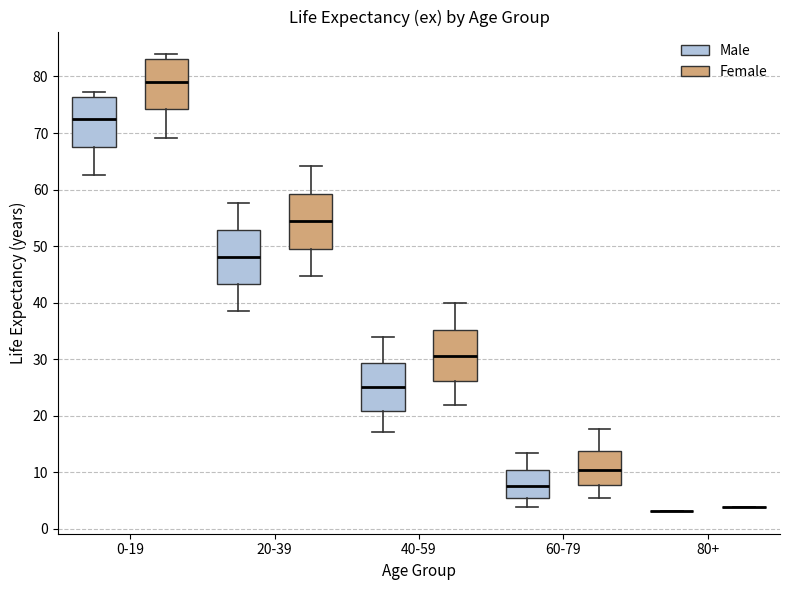

Reading left to right, read every box against the y-axis: the position of its median line, the range the box covers, and the ends of its whiskers. The values are not printed on the chart, so give them approximately, as read against the axis.

0-19 (Male): median 73, box 68 to 76, whiskers 63 to 77
0-19 (Female): median 79, box 74 to 83, whiskers 69 to 84
20-39 (Male): median 48, box 43 to 53, whiskers 39 to 58
20-39 (Female): median 54, box 50 to 59, whiskers 45 to 64
40-59 (Male): median 25, box 21 to 29, whiskers 17 to 34
40-59 (Female): median 31, box 26 to 35, whiskers 22 to 40
60-79 (Male): median 8, box 6 to 11, whiskers 4 to 14
60-79 (Female): median 11, box 8 to 14, whiskers 6 to 18
80+ (Male): box collapsed to a line at 3, whiskers 3 to 3
80+ (Female): box collapsed to a line at 4, whiskers 4 to 4